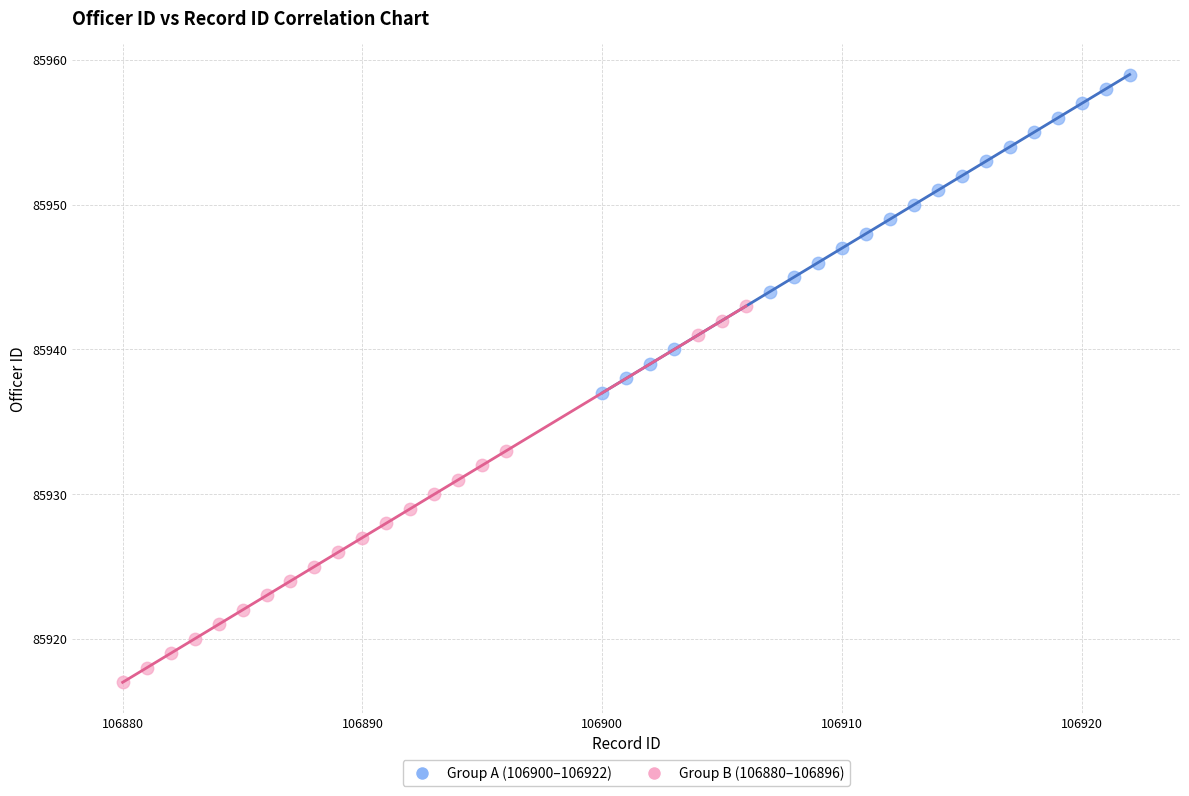

Which series reaches the minimum Y coordinate?

Group B (106880–106896)